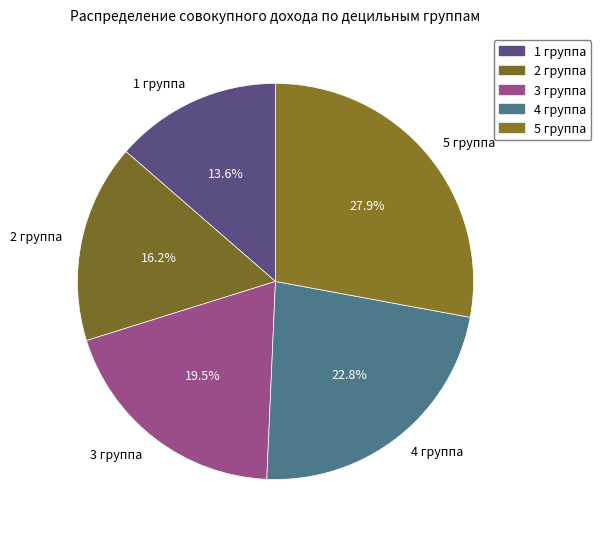

To the nearest percent, what is the average slice percentage?

20%